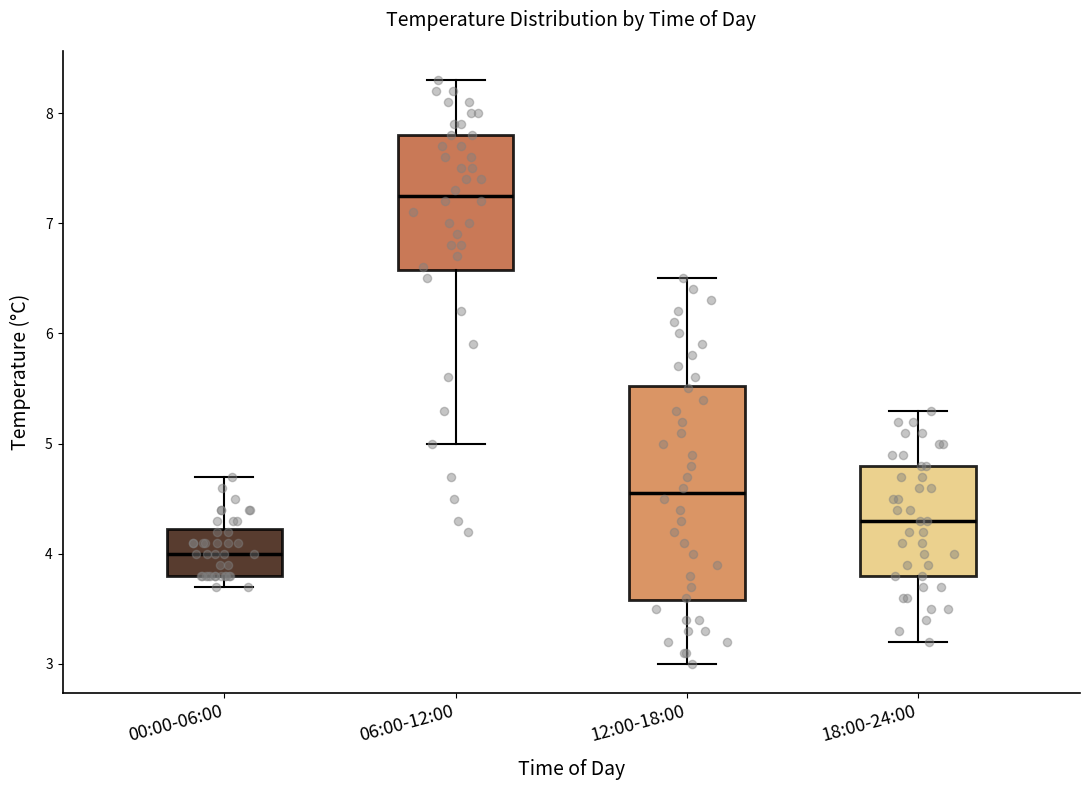

Where does the median line of the box for 18:00-24:00 sit on the y-axis? The values are not printed on the chart, so give them approximately, as read against the axis.

4.3